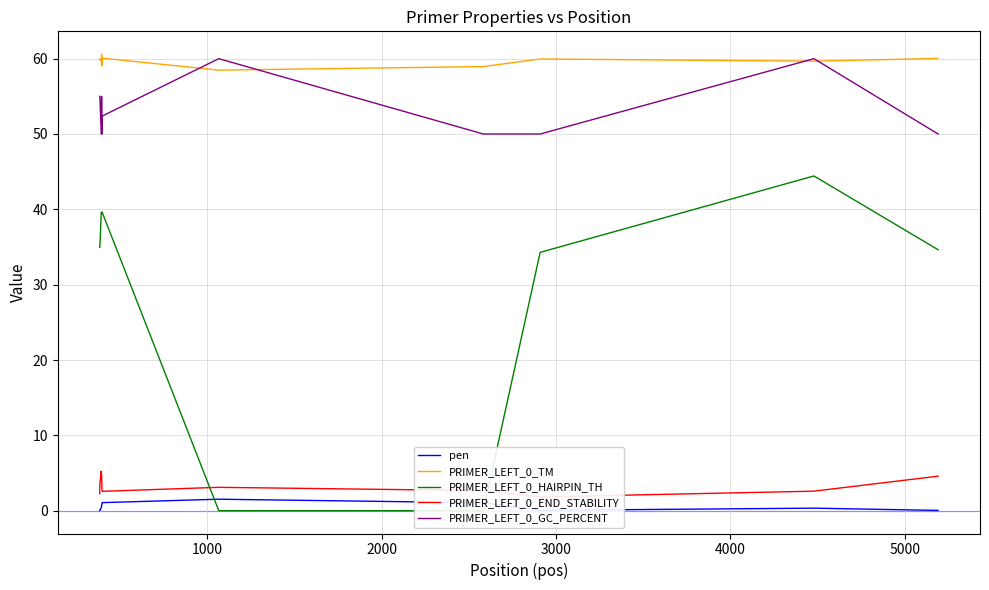

True or false: PRIMER_LEFT_0_TM and pen cross at least once.

False